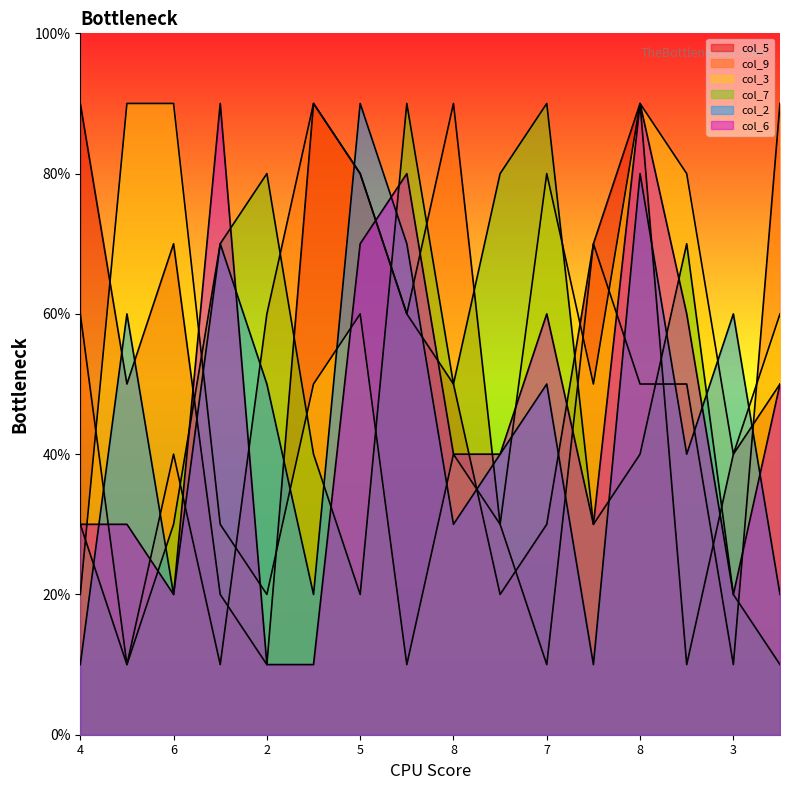

How many times do col_9 and col_7 cross each other?

8